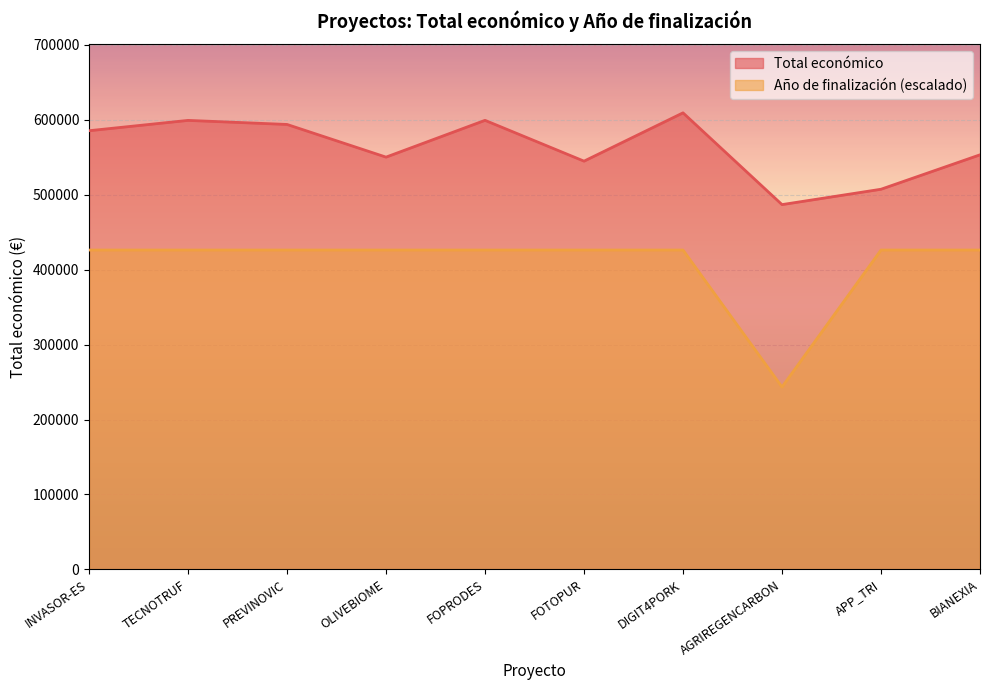

At which label does Año de finalización reach its minimum?

AGRIREGENCARBON